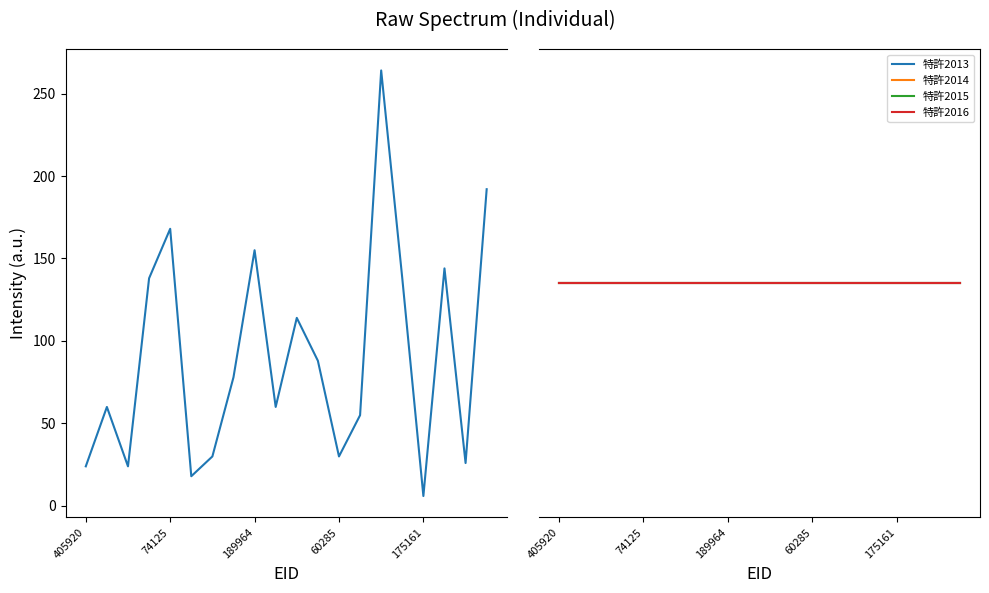

What position from the right is 13?

7